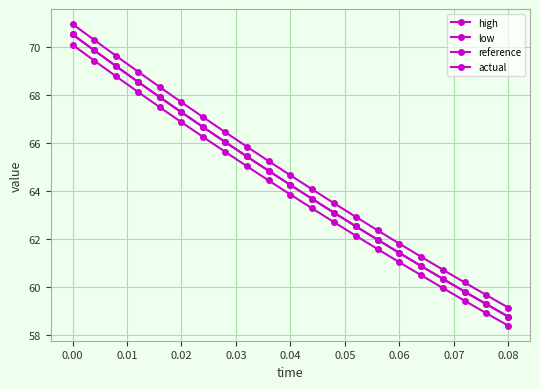

How many values in the actual series exceed 64?

11